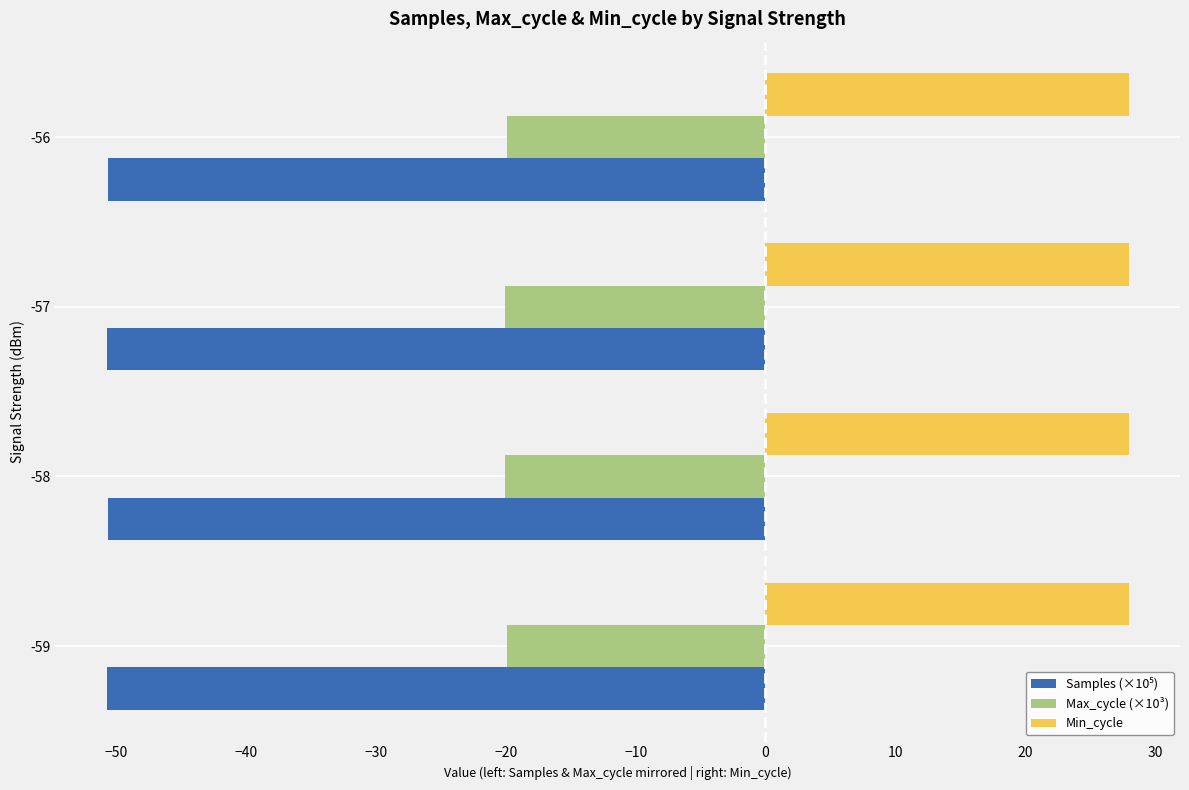

What is the spread (max minus min) of values at -57?

78.7